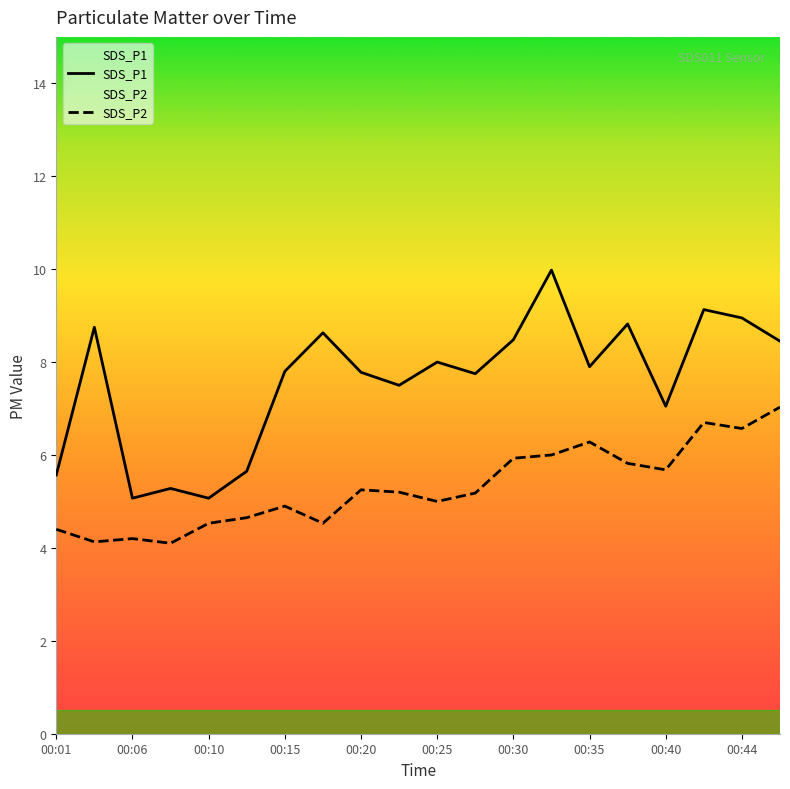

At how many categories does at least one series exceed 7?

15